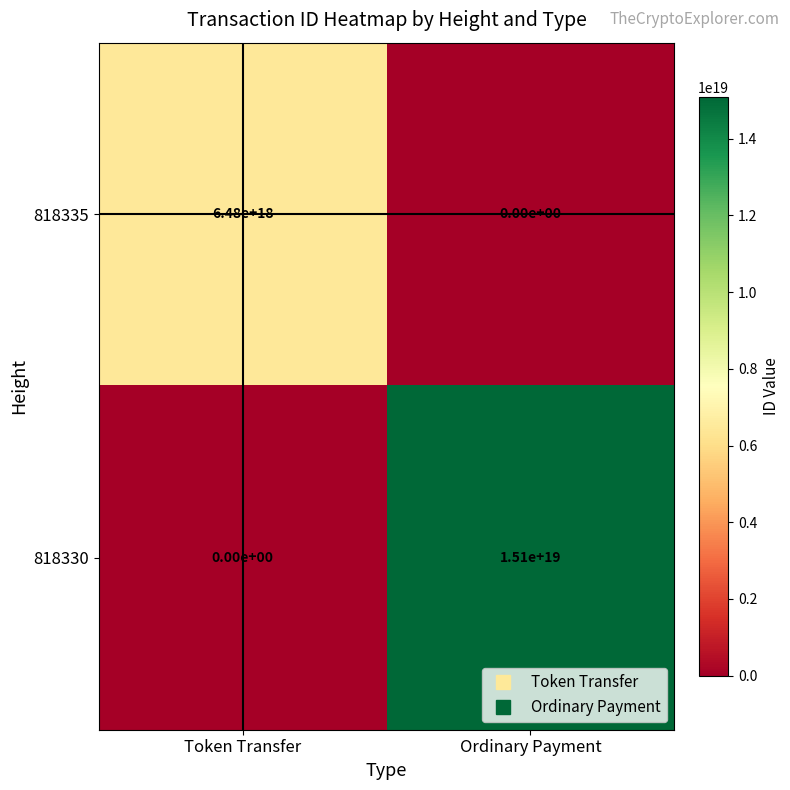

At which label does 818330 reach its peak?

Ordinary Payment